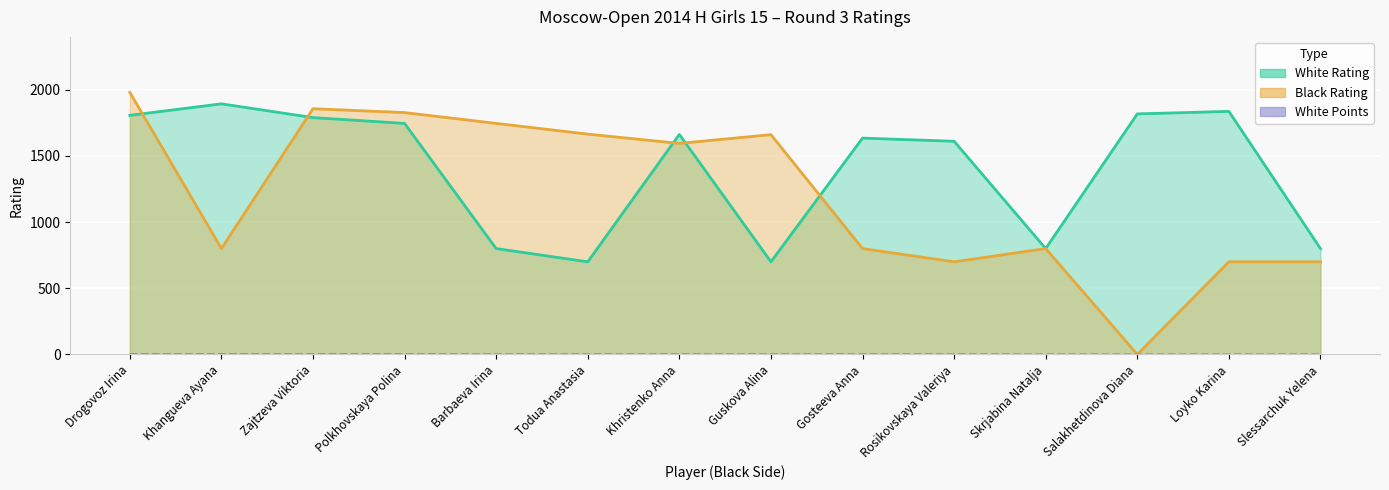

What is the value of the White Points point at the 6th from the left?

1